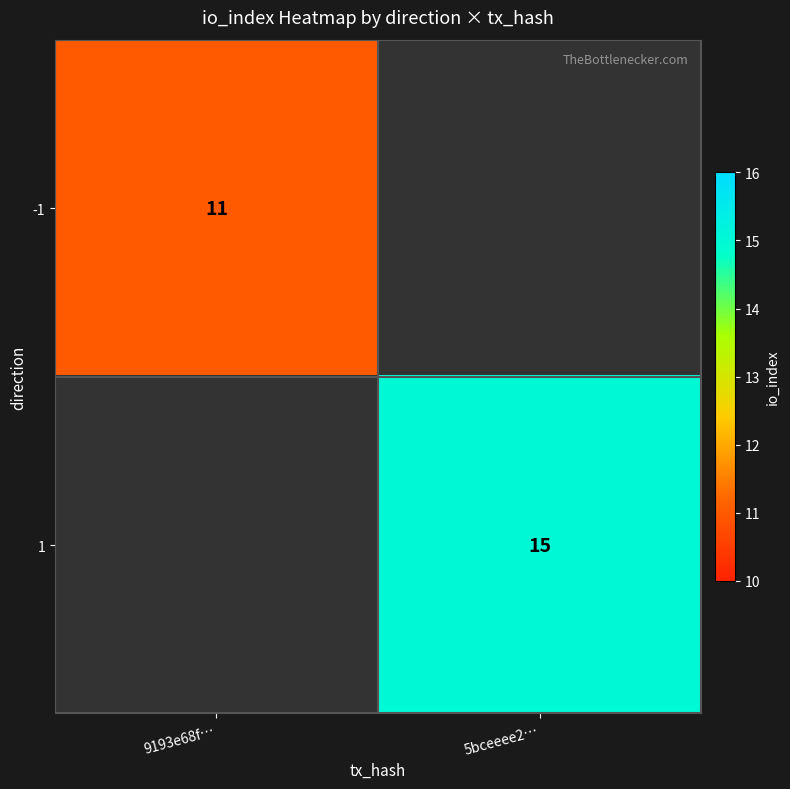

The 1 series shows 3.7 at 5bceeee2…. True or false?

False